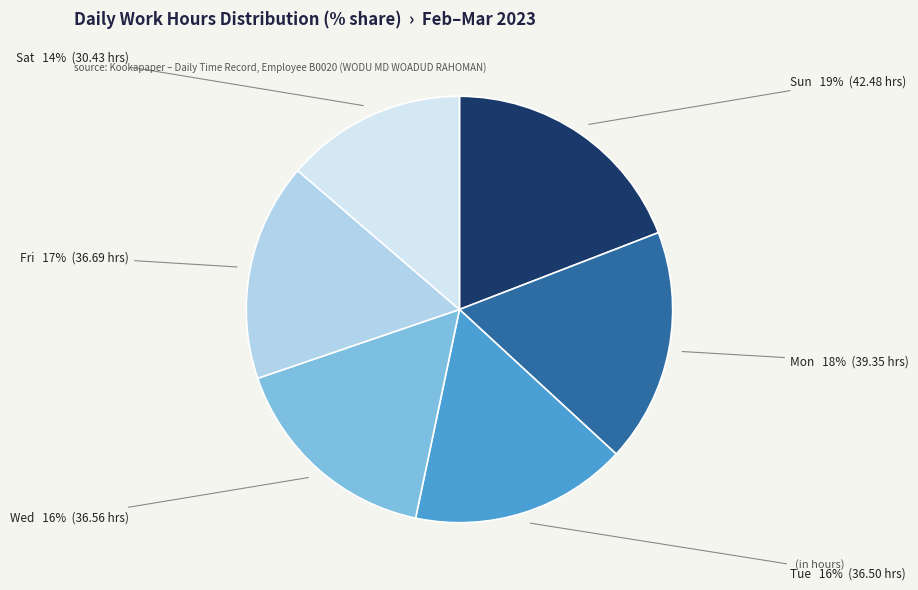

To the nearest percent, what is the average slice percentage?

17%